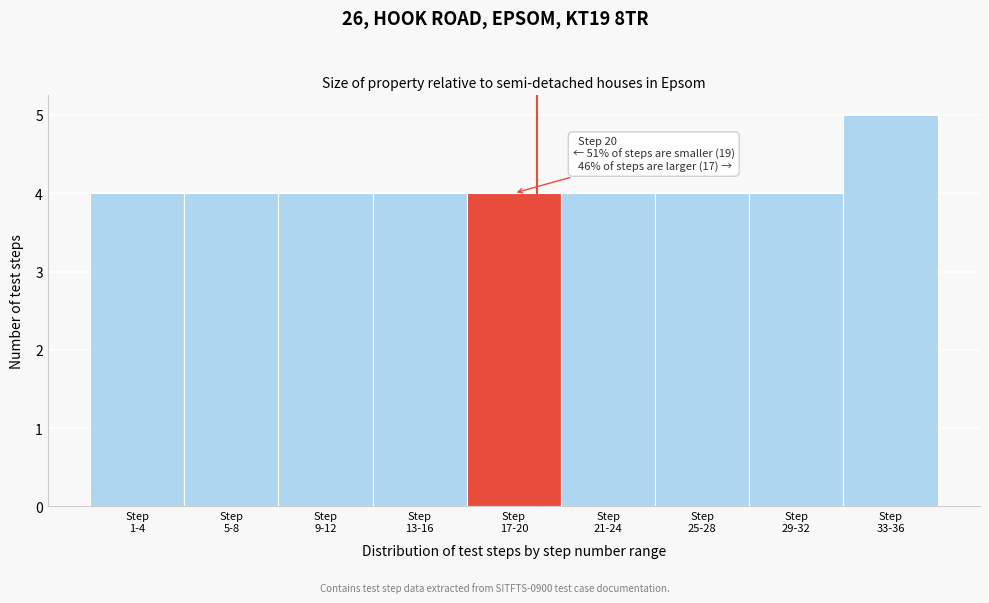

Reading left to right, what are all the values shown in this chart?

4	4	4	4	4	4	4	4	5